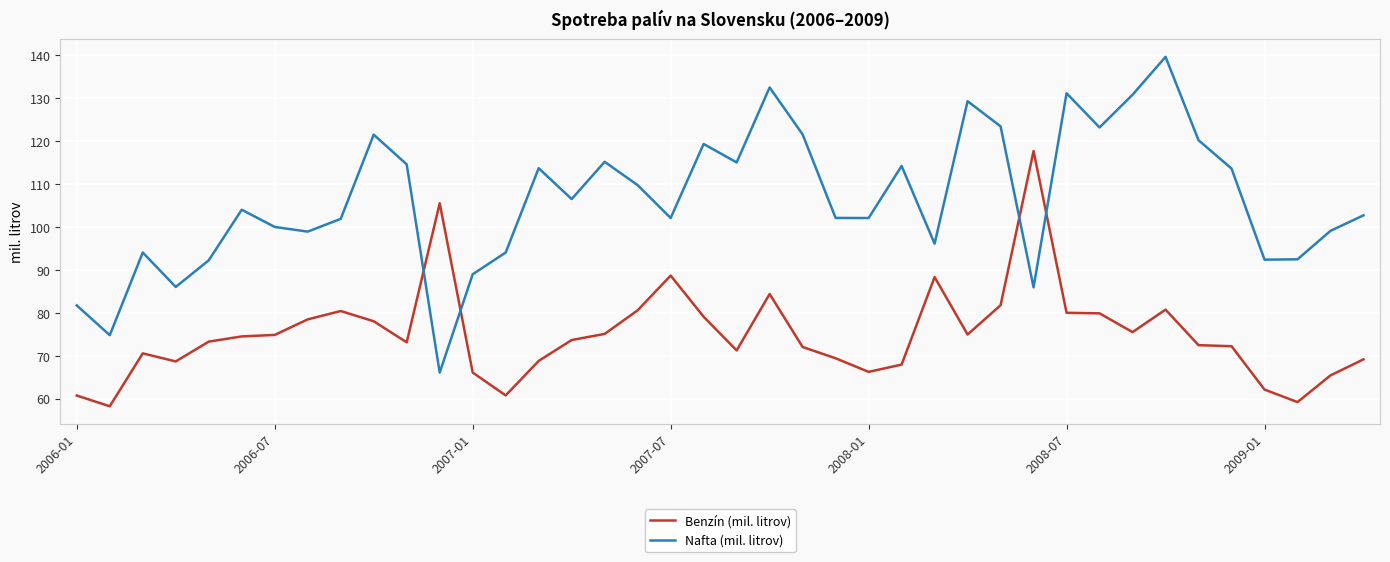

How many lines are shown in the chart?

2